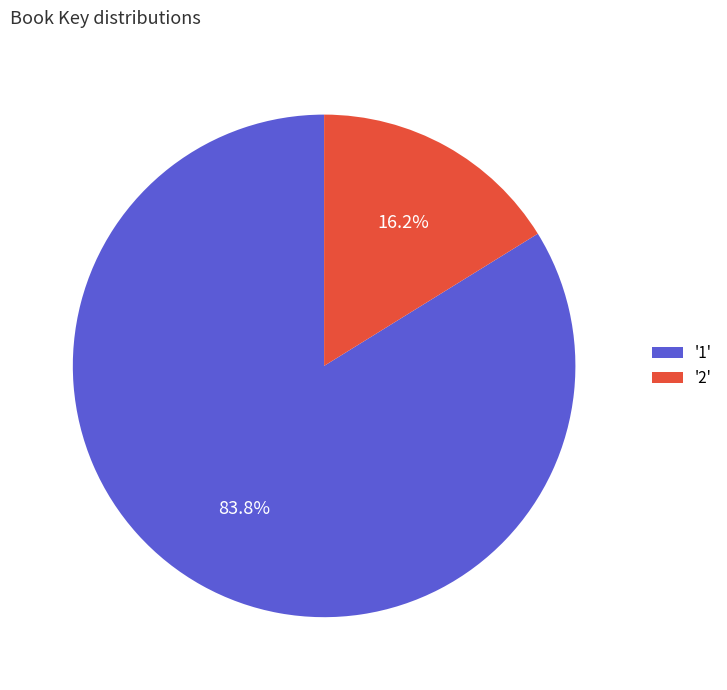

How many slices are in this pie chart?

2